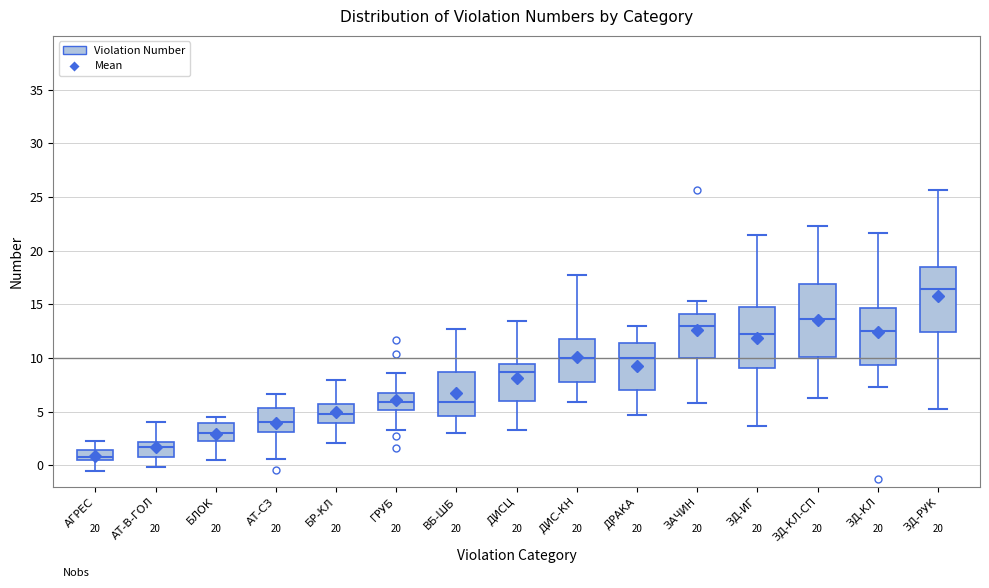

Comparing the boxes themselves (not the whiskers), which one is the tallest?

ЗД-КЛ-СП